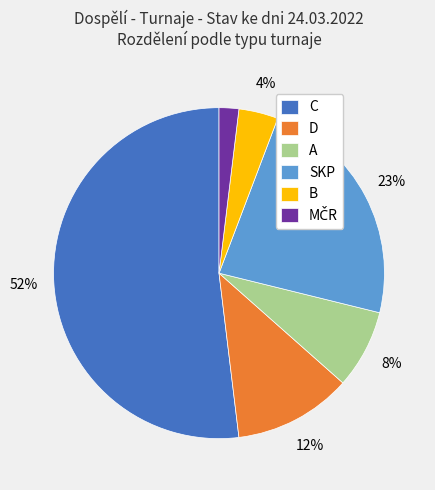

To the nearest percent, what is the difference between the largest and smallest slice percentages?

50%